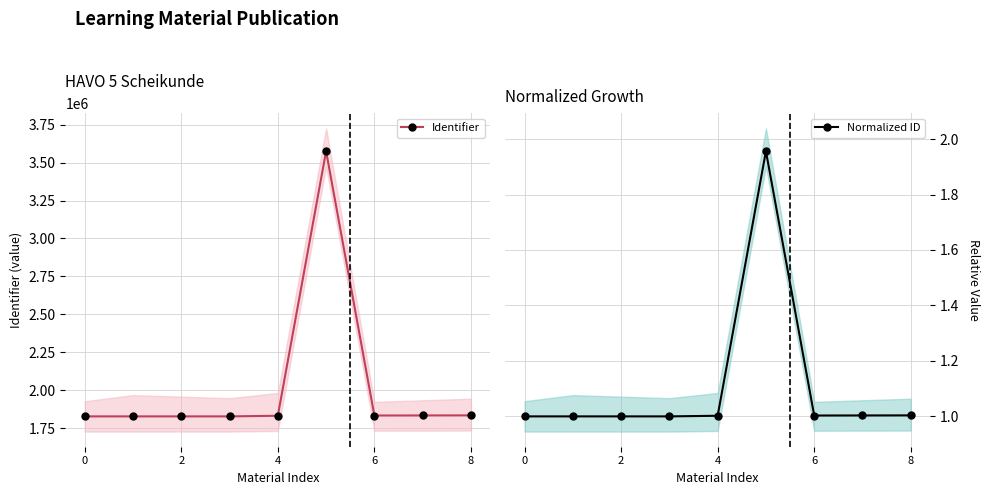

The value of Identifier at 0 is 1827499. True or false?

True